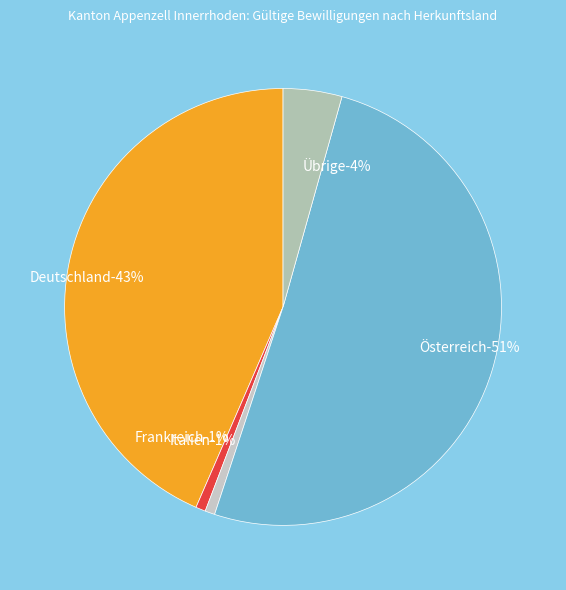

True or false: Italien accounts for 1% of the total.

True